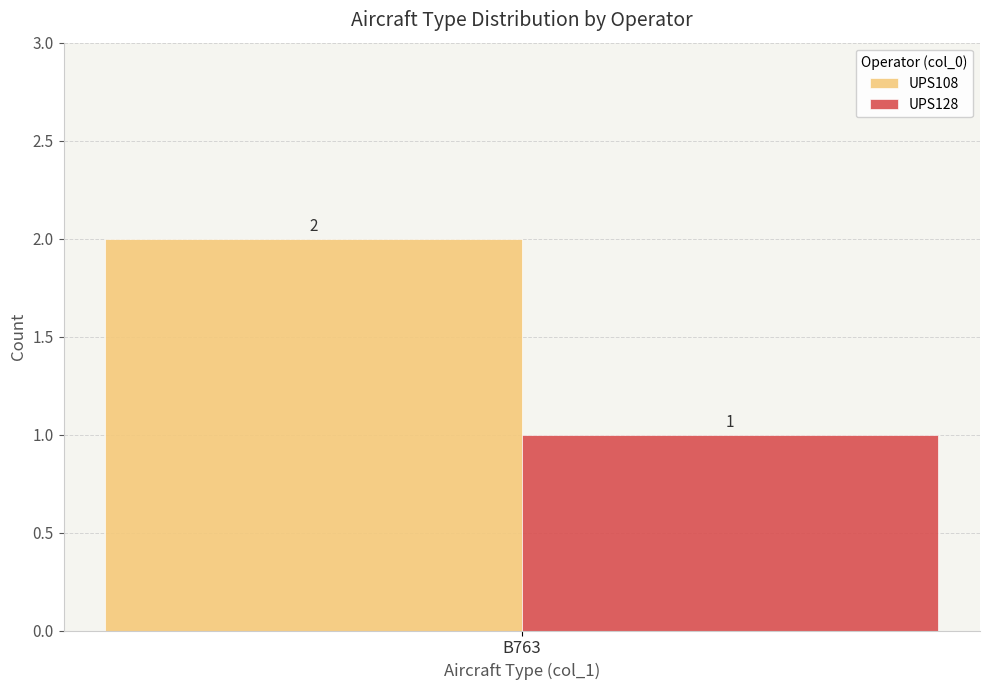

True or false: UPS128 has a value of 2 at B763.

False